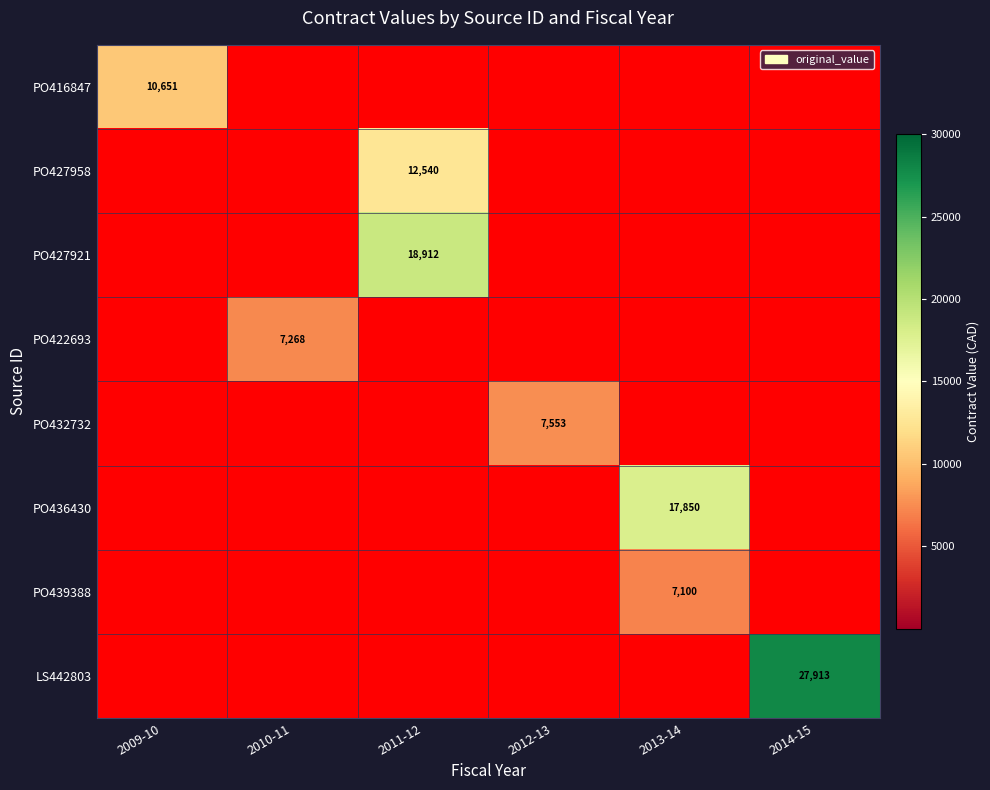

What value does the PO427921 series have at 2011-12?

18912.0